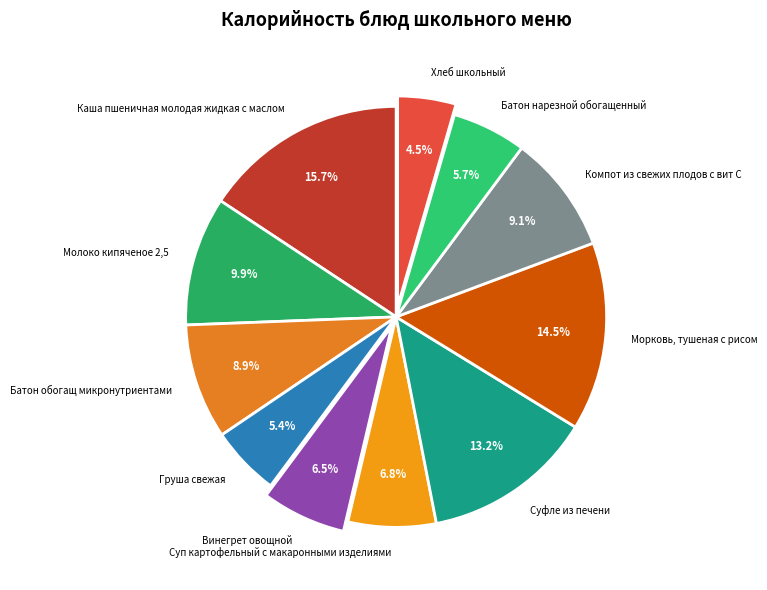

Rank the categories by value from highest to lowest.

Каша пшеничная молодая жидкая с маслом, Морковь, тушеная с рисом, Суфле из печени, Молоко кипяченое 2,5, Компот из свежих плодов с вит С, Батон обогащ микронутриентами, Суп картофельный с макаронными изделиями, Винегрет овощной, Батон нарезной обогащенный, Груша свежая, Хлеб школьный